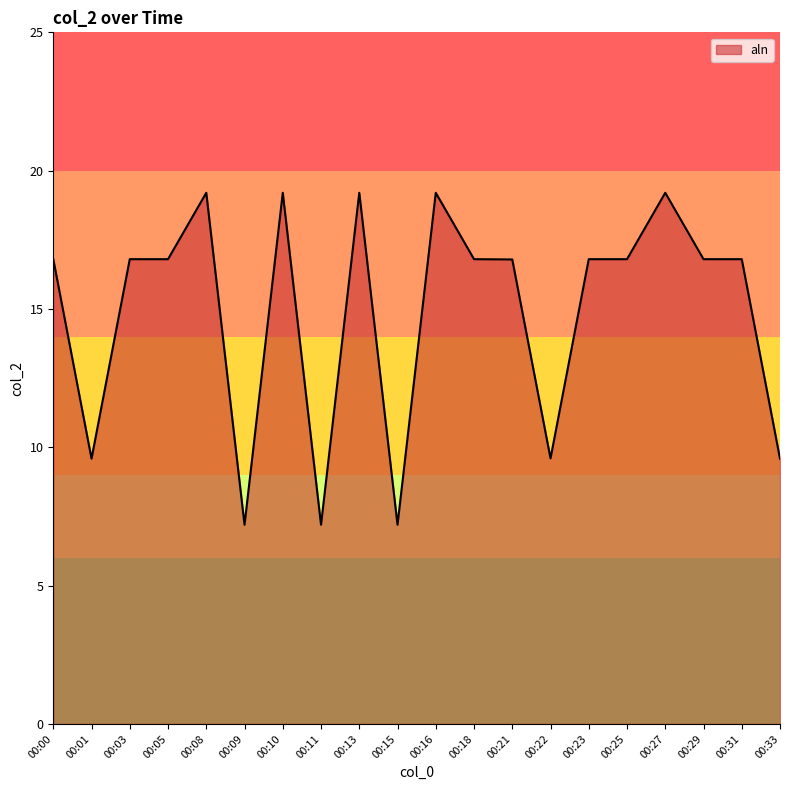

Which has a higher value, 00:09 or 00:31?

00:31